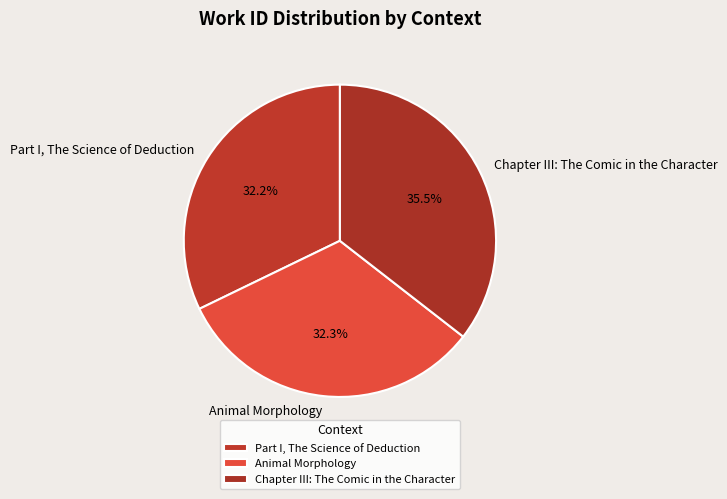

How much of the chart is everything except Chapter III: The Comic in the Character?

64.5%